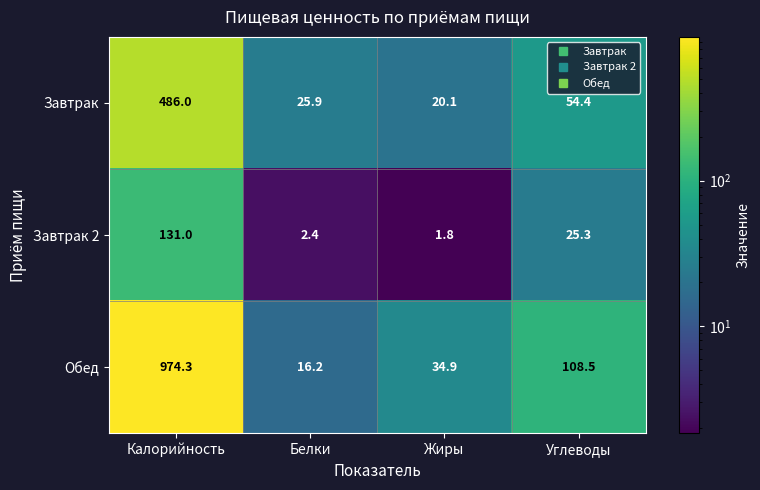

How many series are shown in this chart?

3